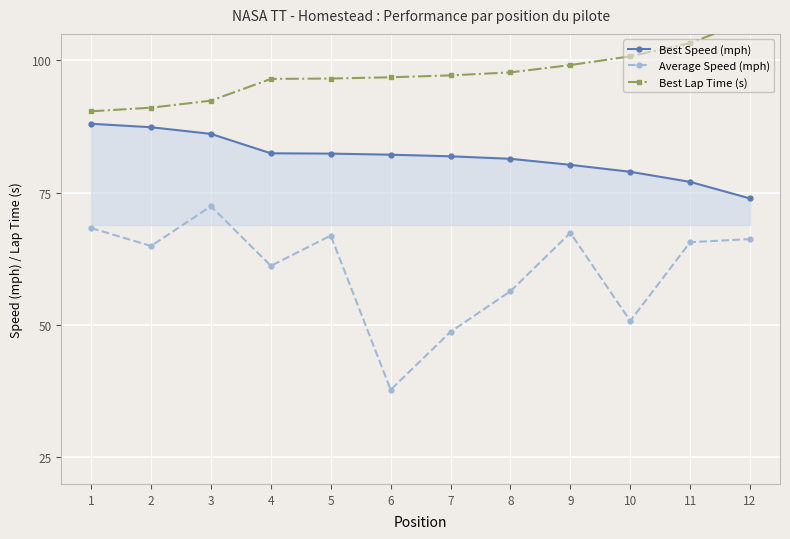

Is it true that Best Speed (mph) equals 21.5 at 9?

False